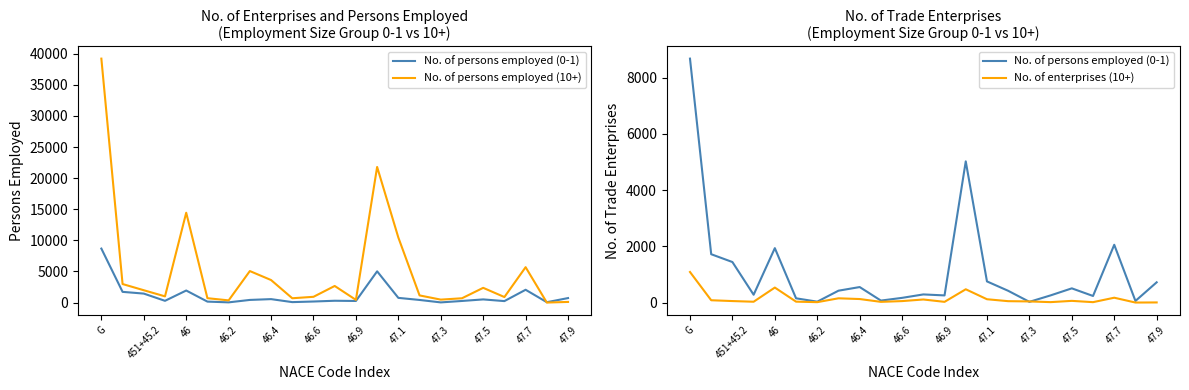

What is the total value across all series at 15?

1615